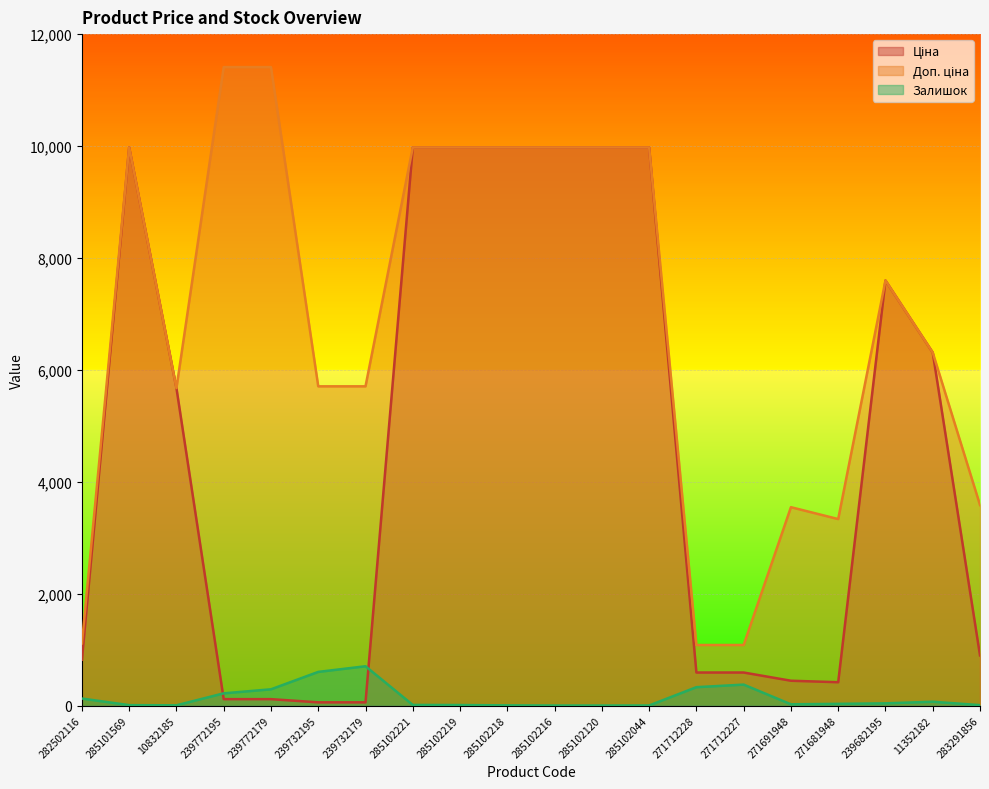

Which label corresponds to the largest value in the chart?

239772195